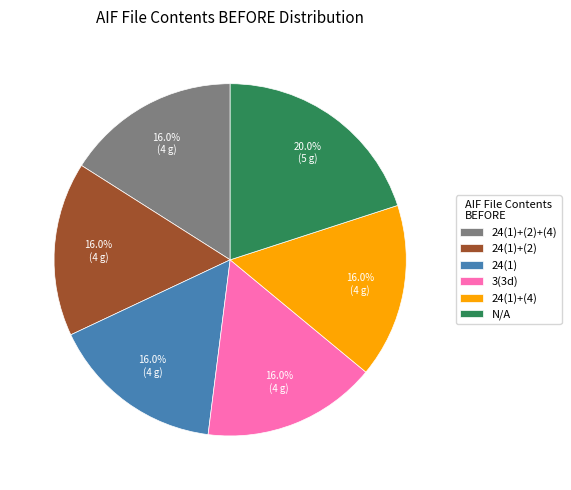

Is there a majority slice in this chart?

No